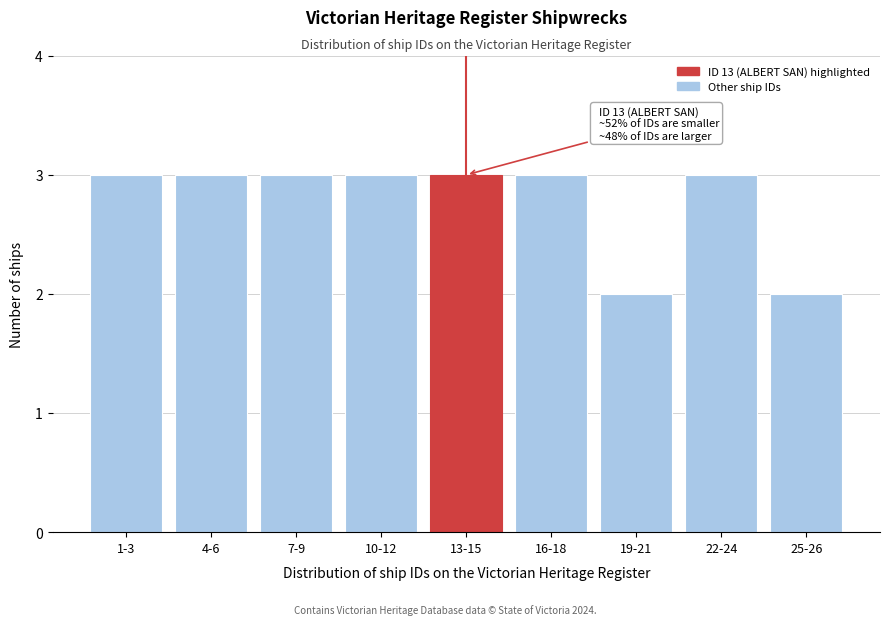

Reading right to left, what are all the values shown in this chart?

2	3	2	3	3	3	3	3	3